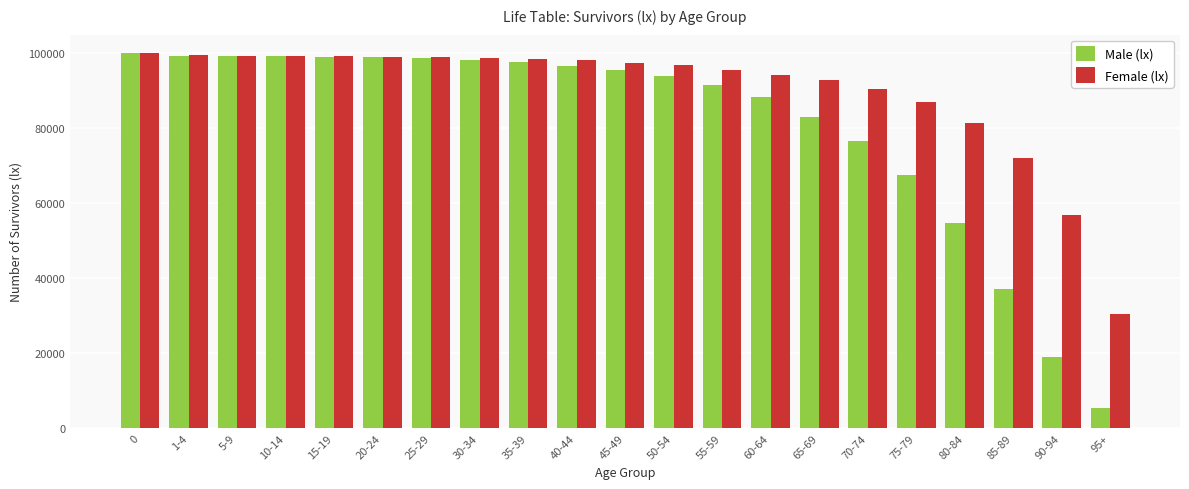

How many data points in Male (lx) are less than 95576?

10